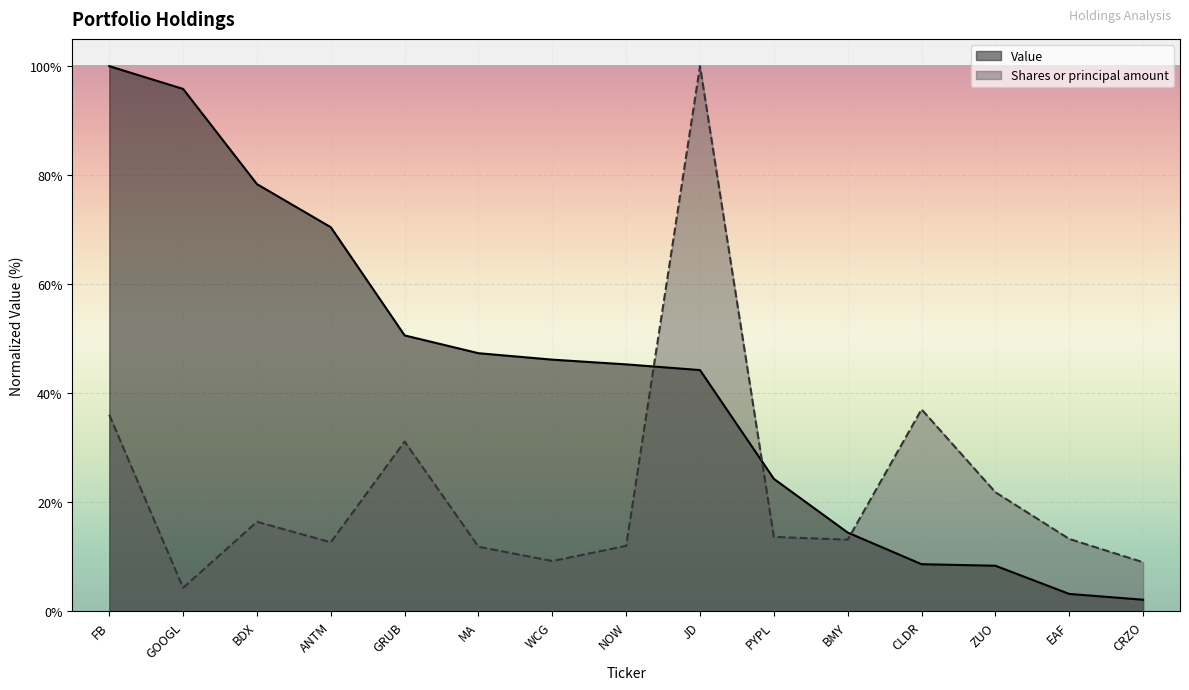

Reading right to left, extract all data points from this chart.

Value: 2.2	3.2	8.4	8.7	14.5	24.3	44.3	45.3	46.2	47.4	50.6	70.5	78.4	95.8	100.0
Shares or principal amount: 9.0	13.3	21.9	37.1	13.2	13.7	100.0	12.0	9.2	11.9	31.2	12.7	16.4	4.3	36.1